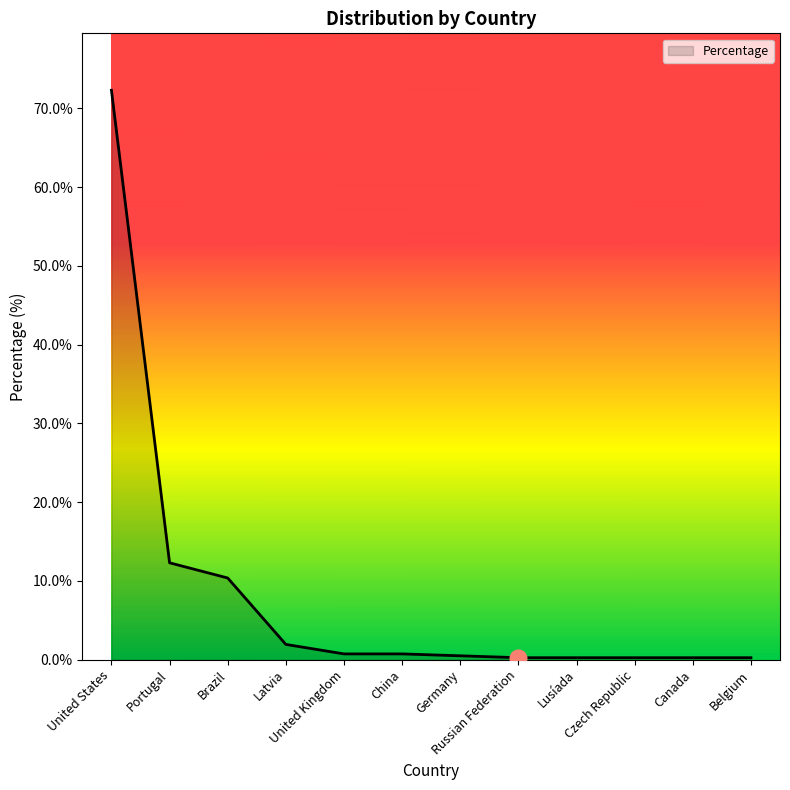

What position from the left is United Kingdom?

5